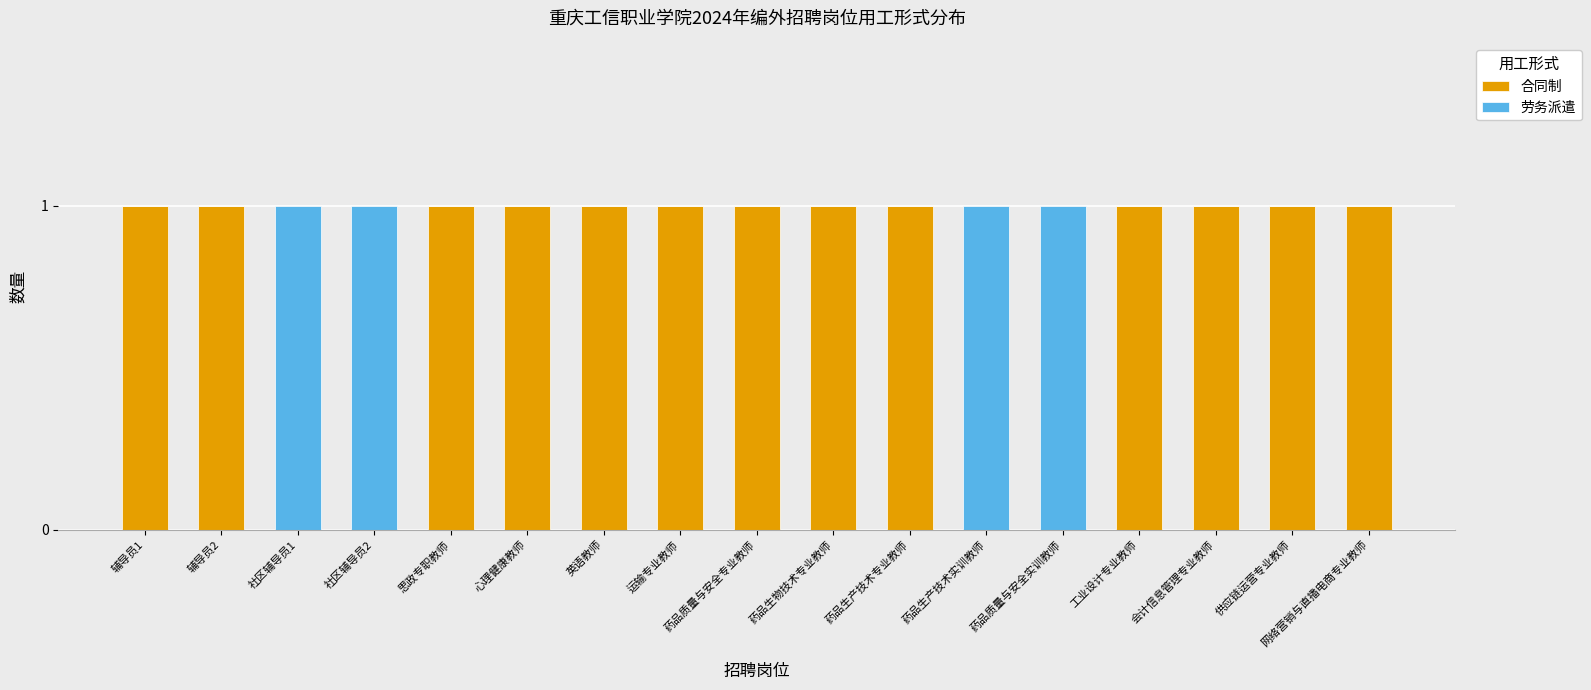

What is the total value across all series at 运输专业教师?

1